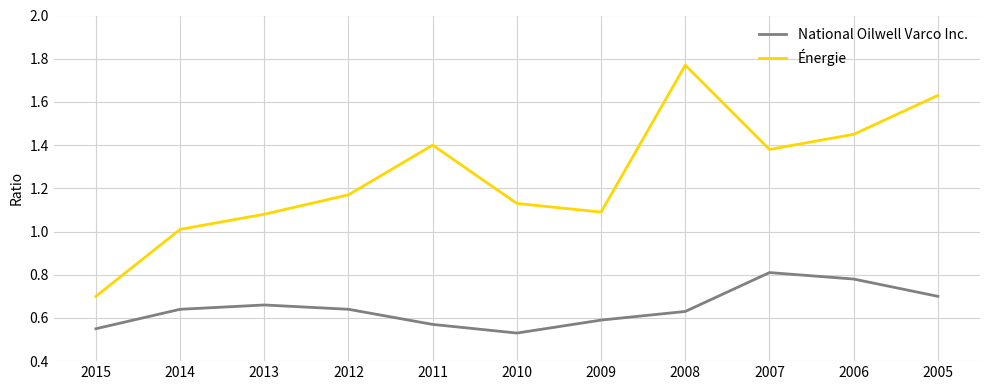

Rank the series at 2009 from lowest to highest value.

National Oilwell Varco Inc., Énergie